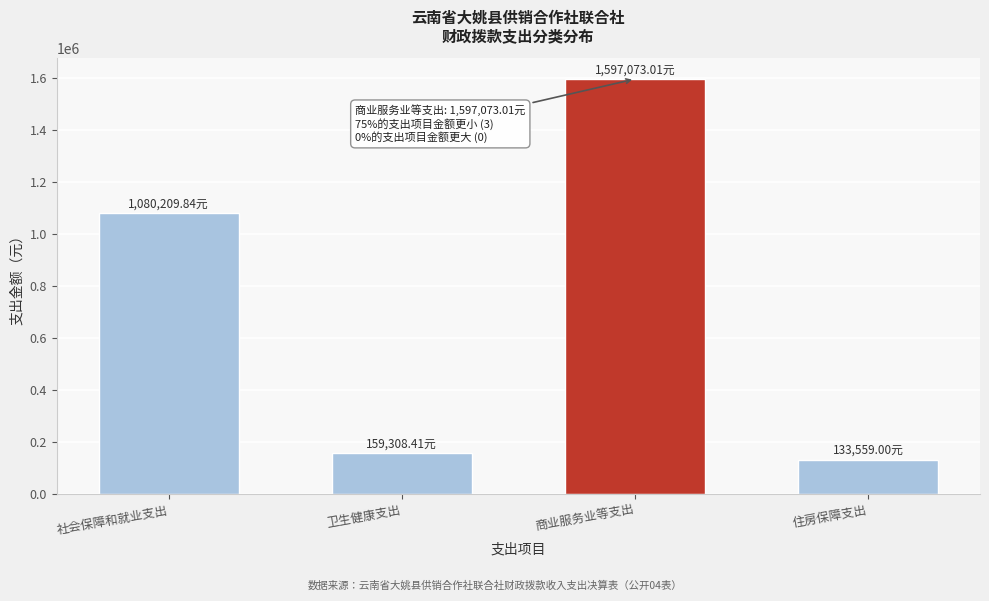

What is the sum of the values at 社会保障和就业支出 and 商业服务业等支出?

2677282.9